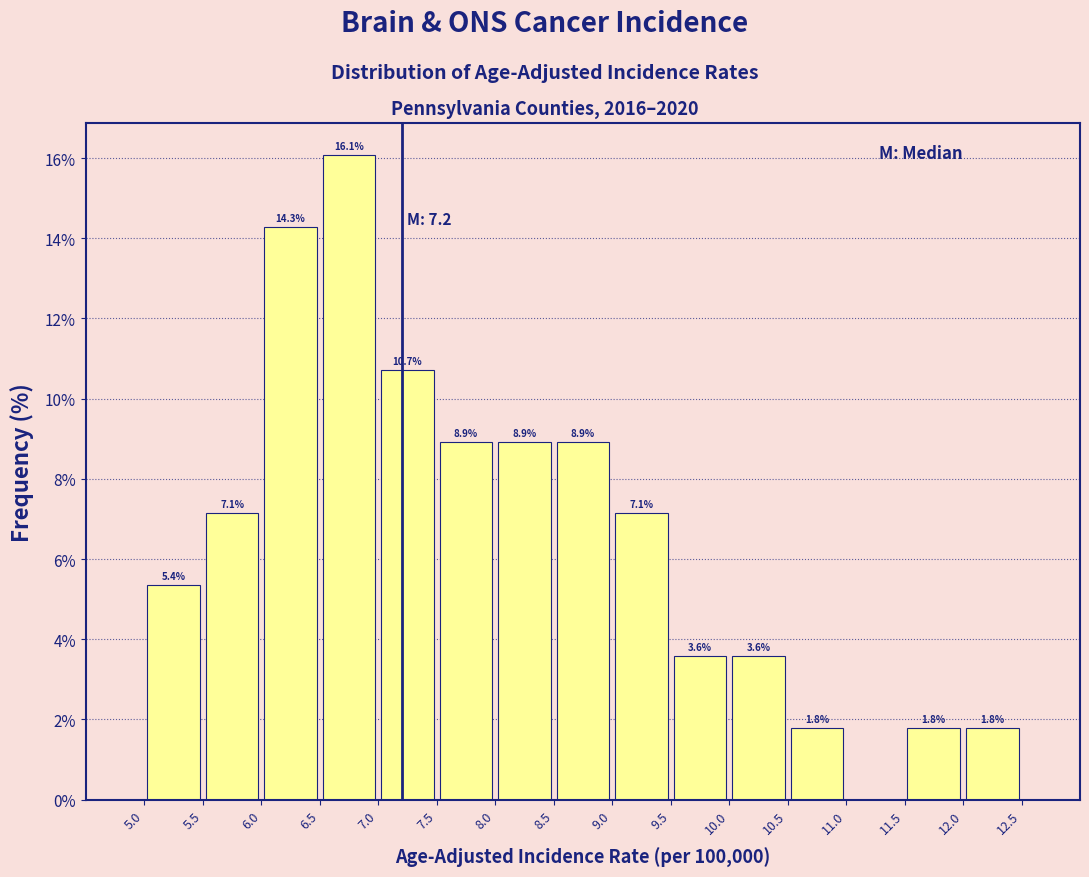

Over which range of the x-axis is the bar tallest?

6.5 to 7.0